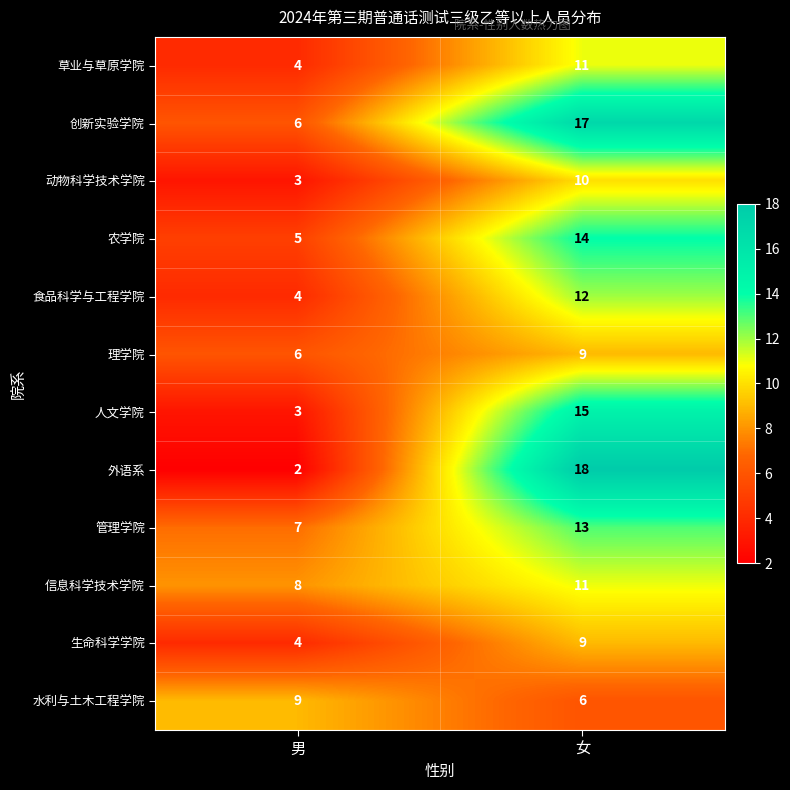

What is the total value across all series at 男?

61